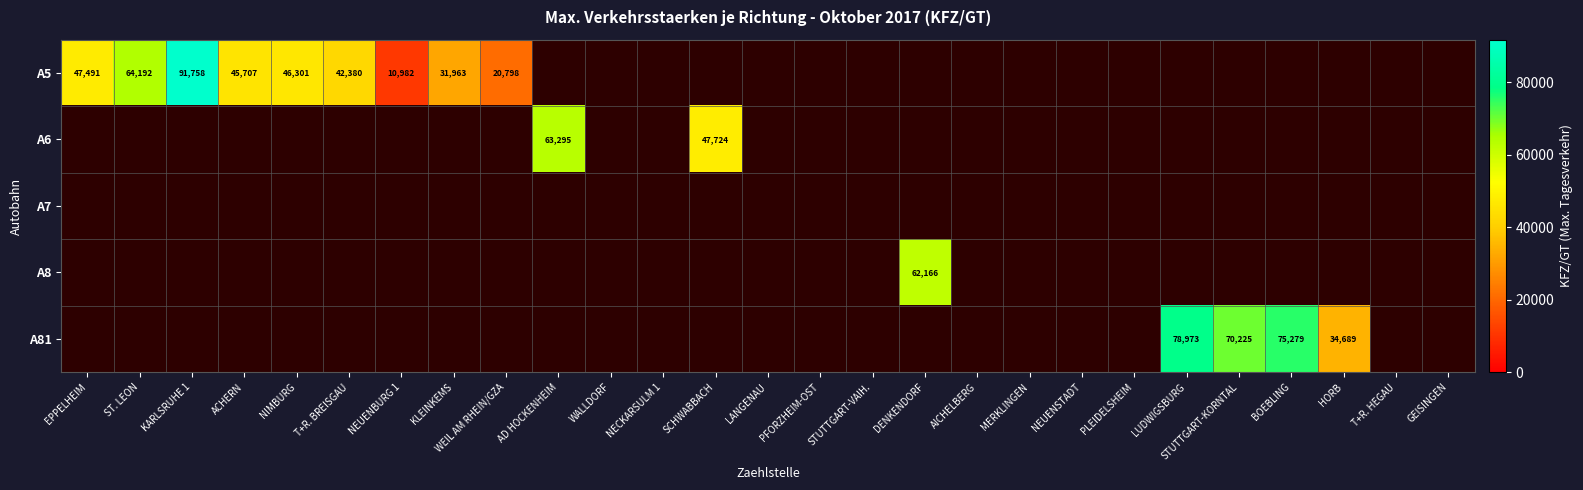

At how many categories does at least one series exceed 34109?

13